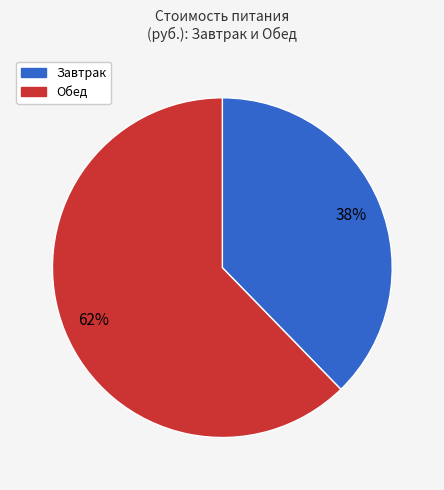

Is there any slice that represents more than half of the pie?

Yes